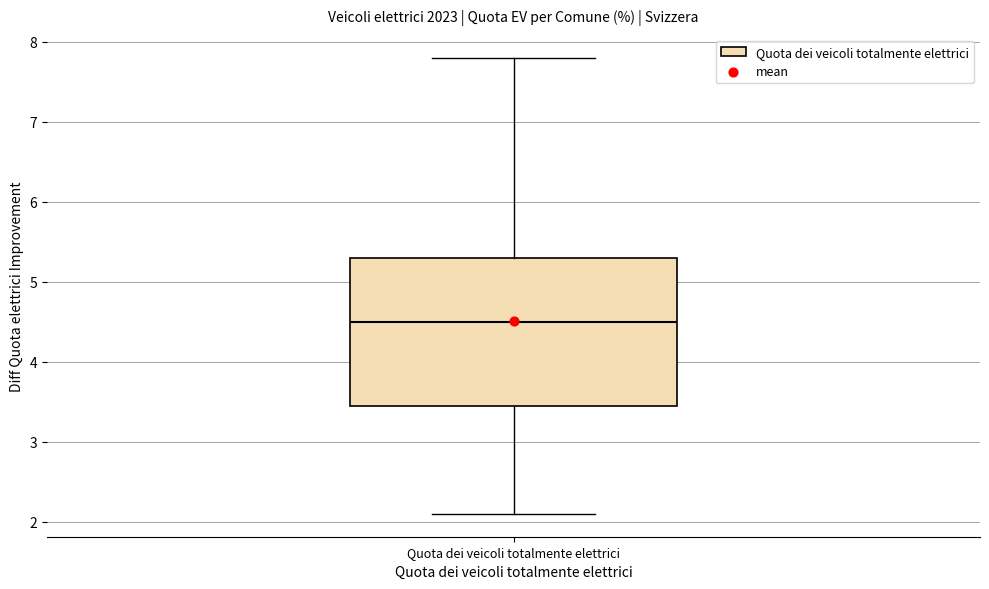

Read this box plot against the y-axis: the position of the median line, the range covered by the box, and the ends of both whiskers. The values are not printed on the chart, so give them approximately, as read against the axis.

median 4.5, box 3.5 to 5.3, whiskers 2.1 to 7.8